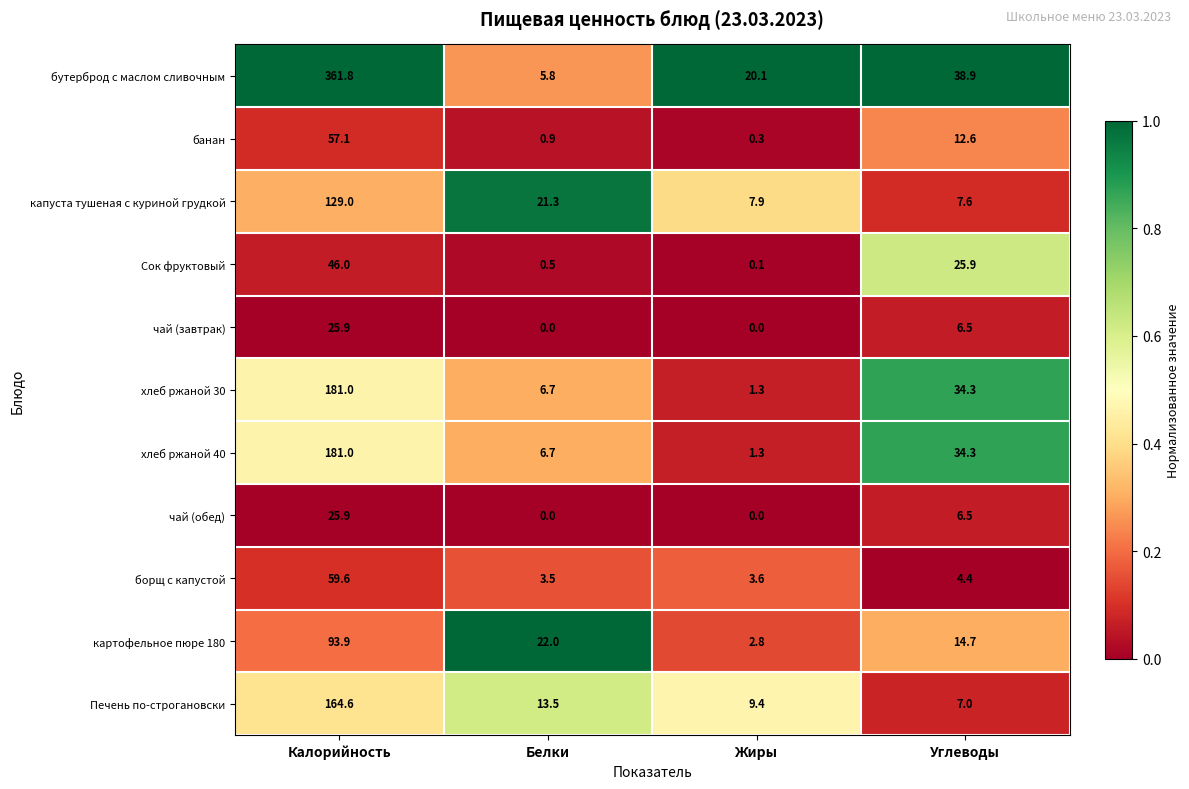

List the labels in order of банан value, largest first.

Калорийность, Углеводы, Белки, Жиры